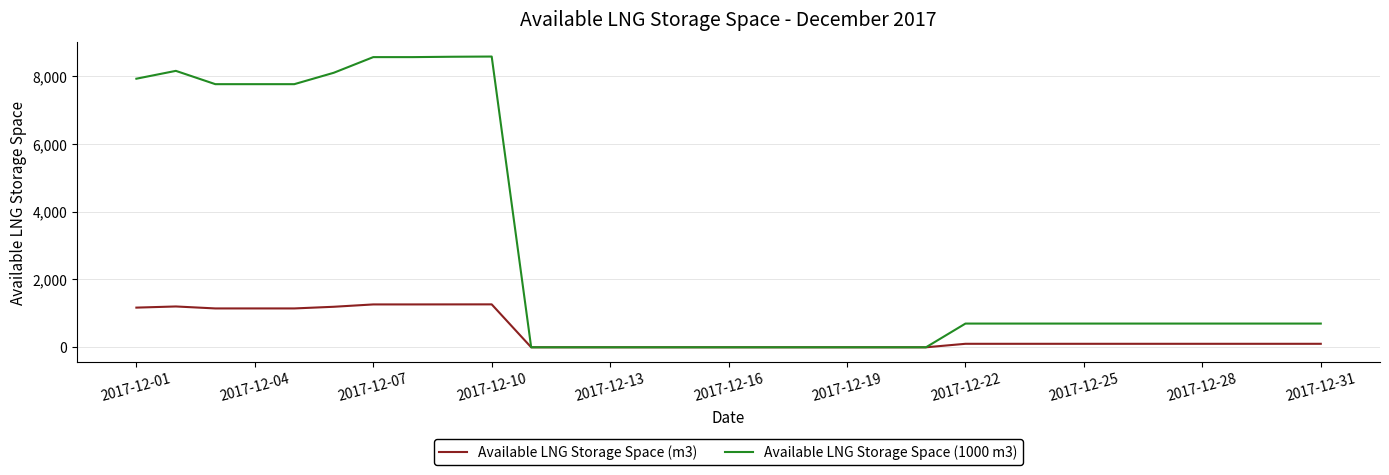

List the series in order of their overall mean, highest first.

Available LNG Storage Space (1000 m3), Available LNG Storage Space (m3)